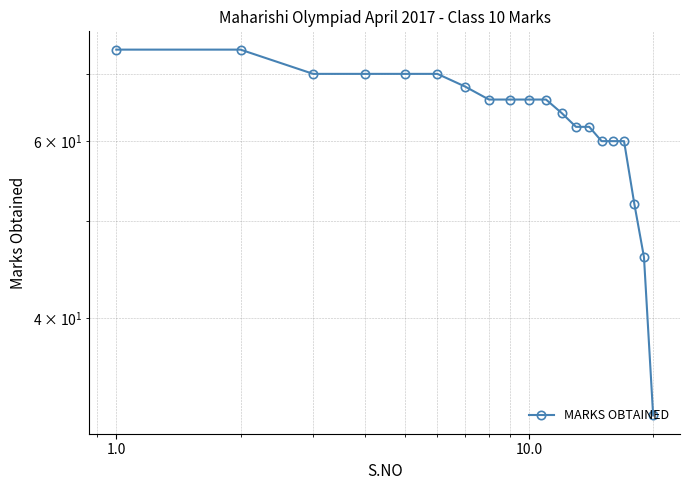

What is the value of the 15th point from the left?

60